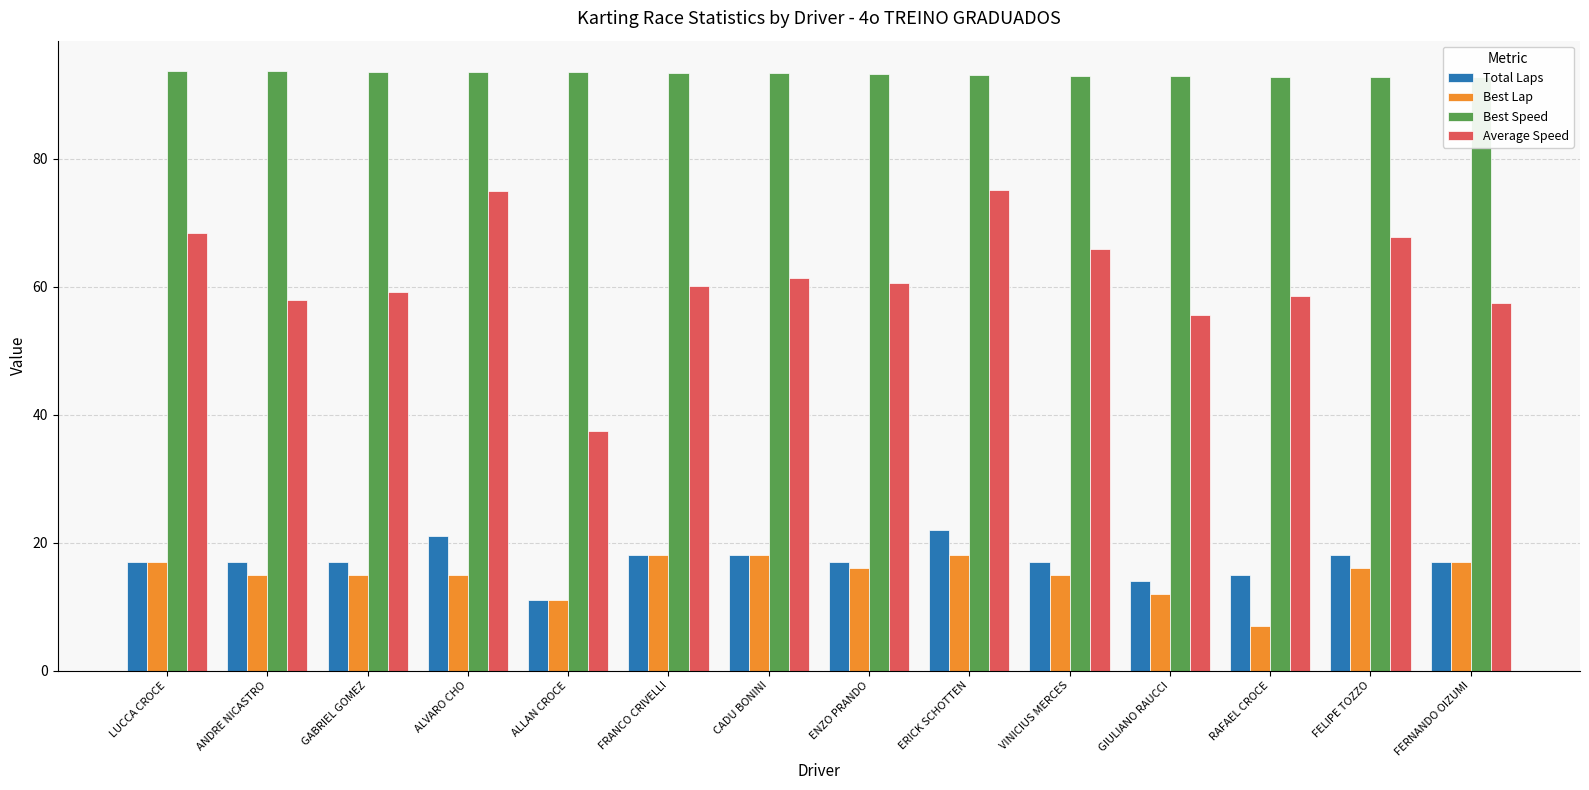

How many data points in Best Speed are less than 93?

5